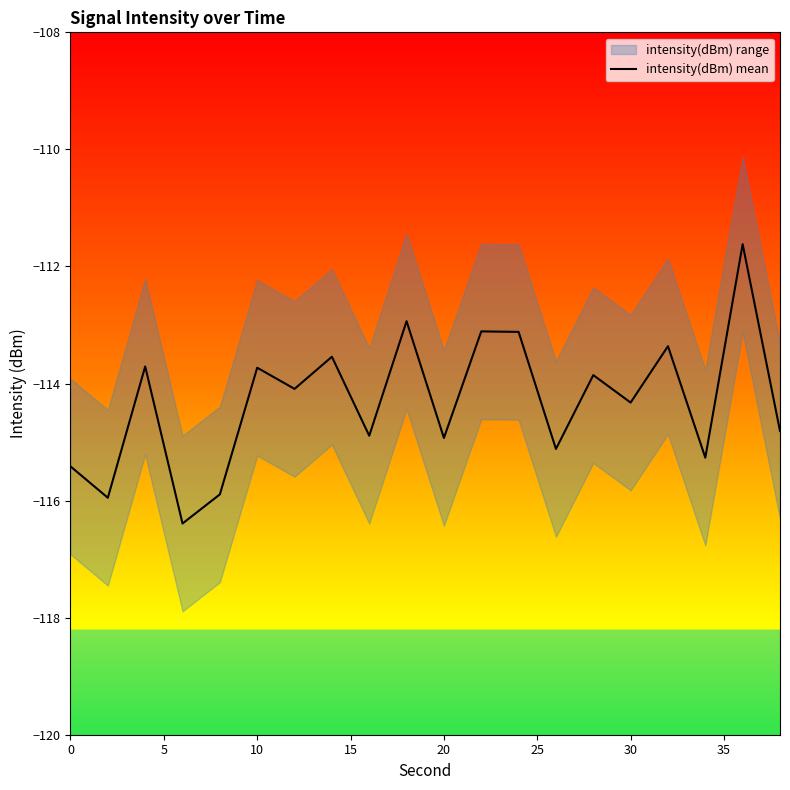

True or false: the data has more than 1 interior local peaks.

True